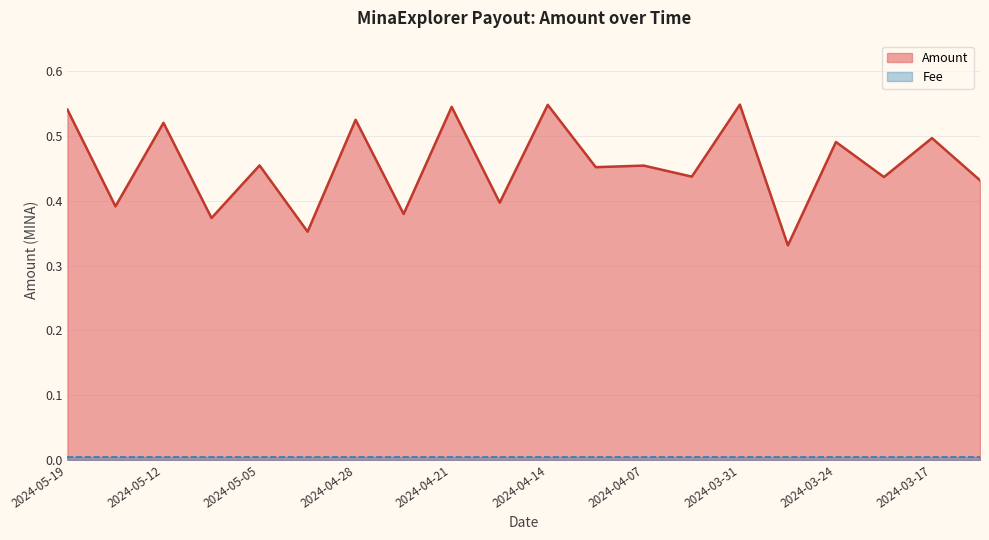

Reading left to right, what are all the values shown in this chart?

0.5	0.4	0.5	0.4	0.5	0.4	0.5	0.4	0.5	0.4	0.5	0.5	0.5	0.4	0.5	0.3	0.5	0.4	0.5	0.4